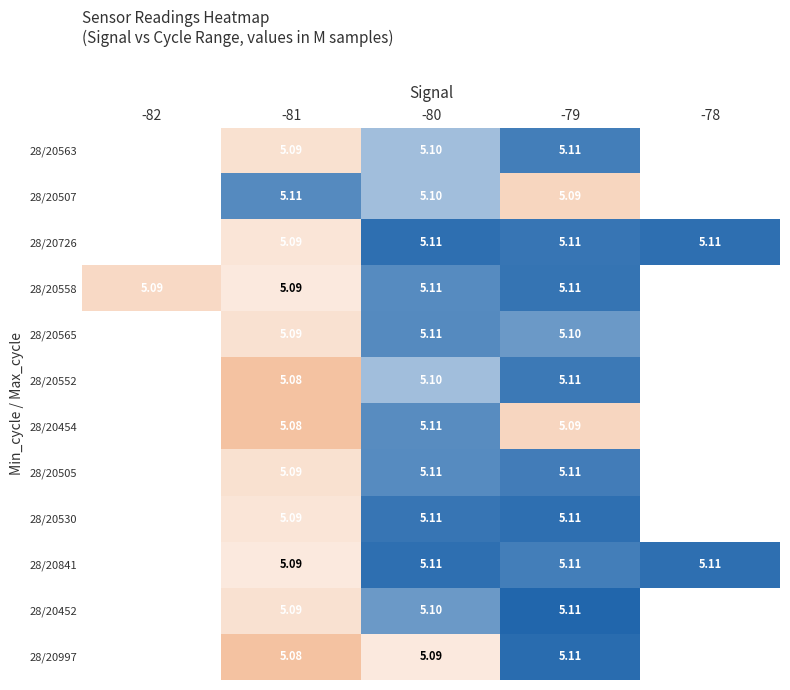

Is the value of 28/20558 at -81 greater than the value of 28/20997 at -81?

Yes